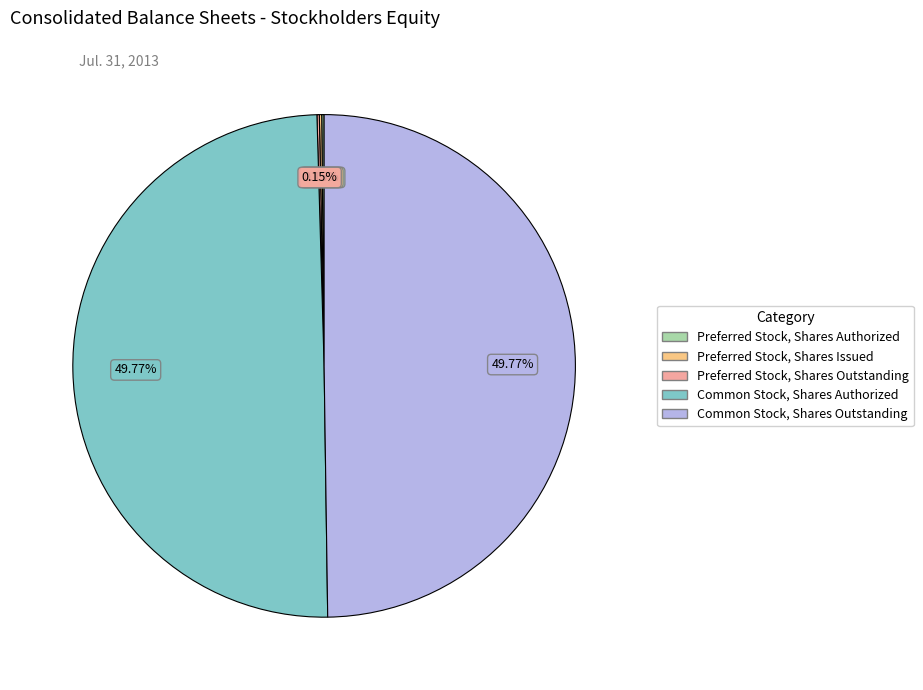

What percentage do Common Stock, Shares Outstanding and Preferred Stock, Shares Issued together represent?

49.9%